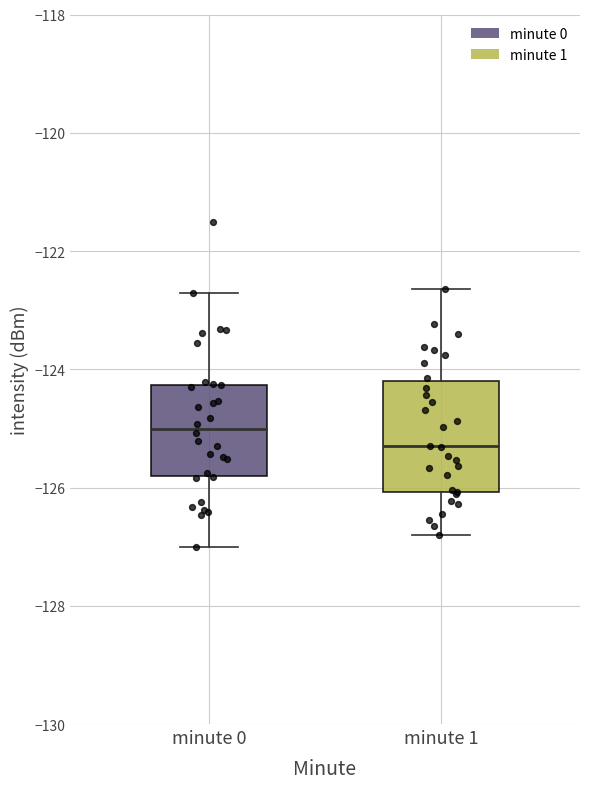

Reading left to right, transcribe this box plot: for each box, give where its median line is, the range the box spans, and where its two whiskers end, as read against the y-axis. The values are not printed on the chart, so give them approximately, as read against the axis.

minute 0: median -125.0, box -125.8 to -124.2, whiskers -127.0 to -122.8
minute 1: median -125.4, box -126.0 to -124.2, whiskers -126.8 to -122.6